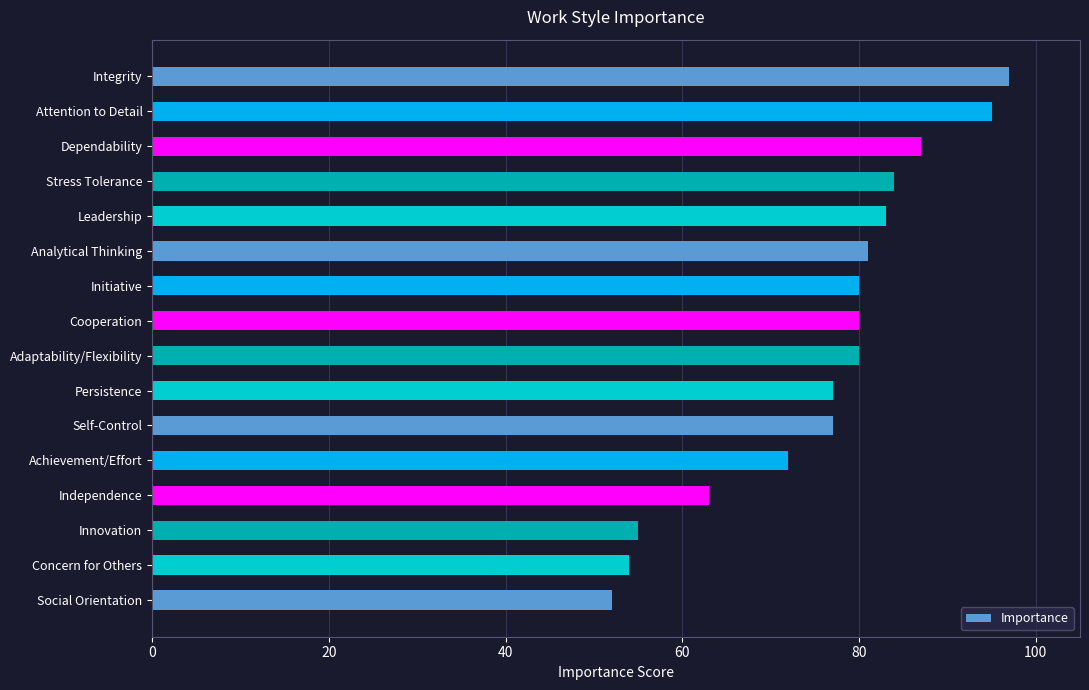

What is the sum of all values?

1217